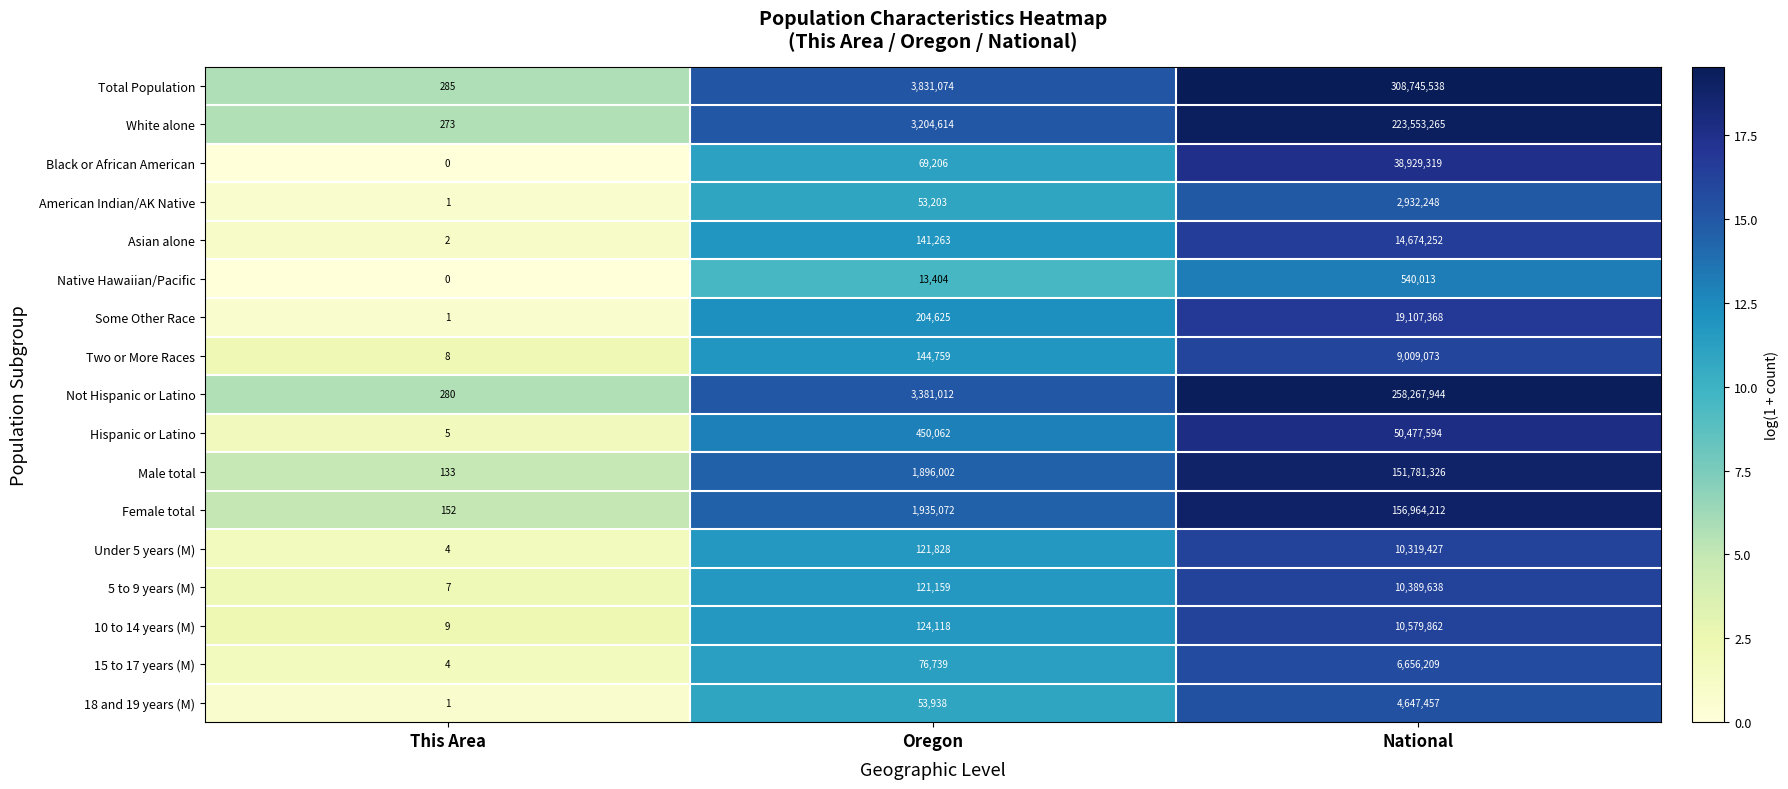

What is the difference between the second highest and minimum values in the 15 to 17 years (M) series?

76735